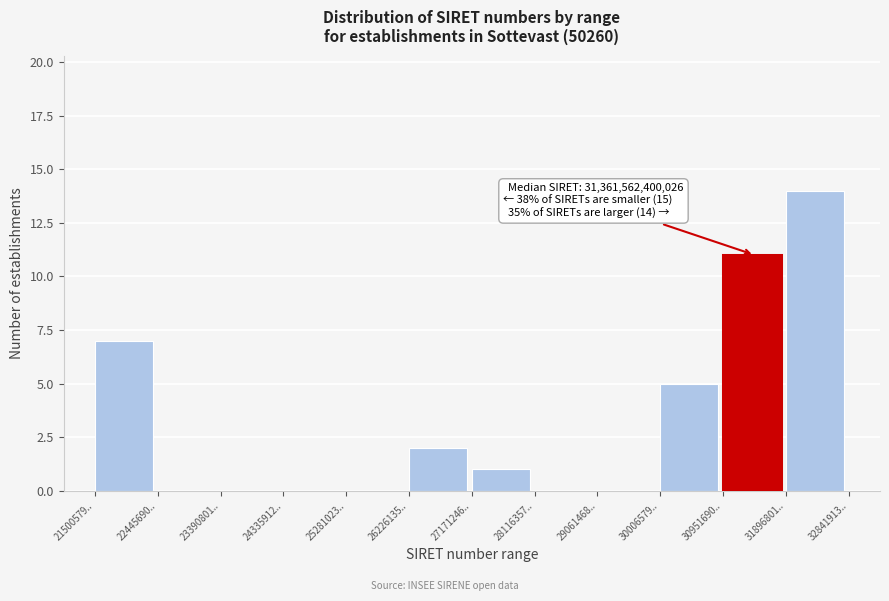

Reading right to left, extract all data points from this chart.

31896801..=14	30951690..=11	30006579..=5	29061468..=0	28116357..=0	27171246..=1	26226135..=2	25281023..=0	24335912..=0	23390801..=0	22445690..=0	21500579..=7